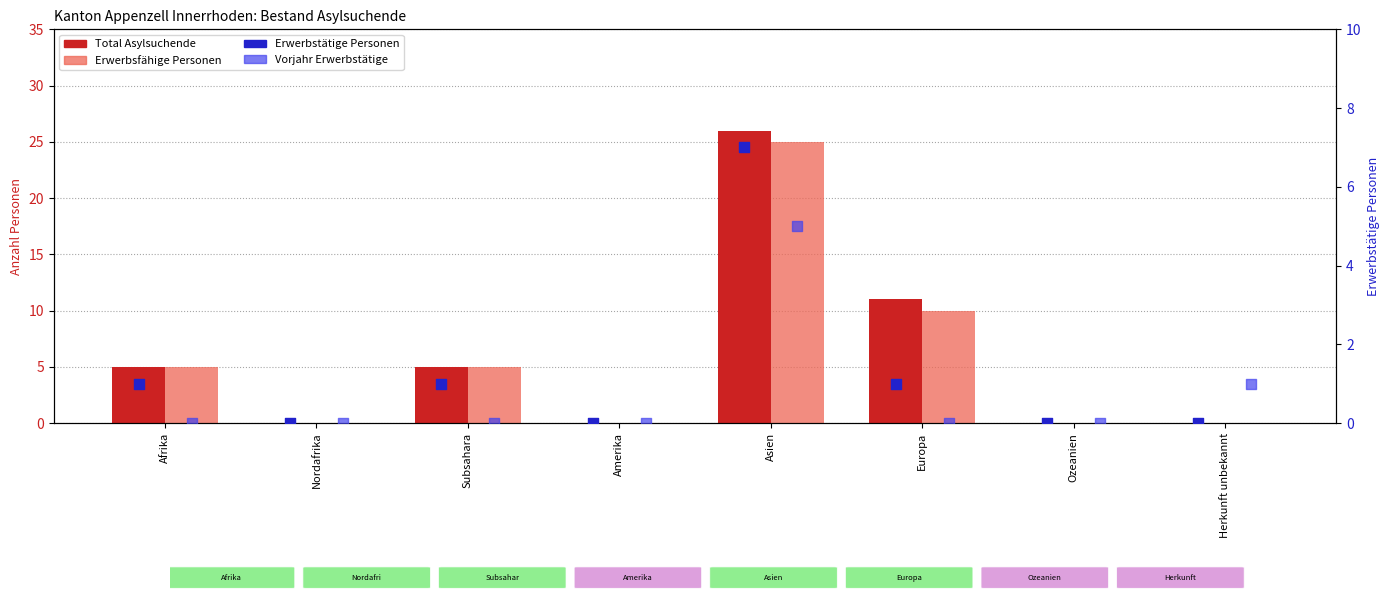

What is the total value across all series at Herkunft unbekannt?

1